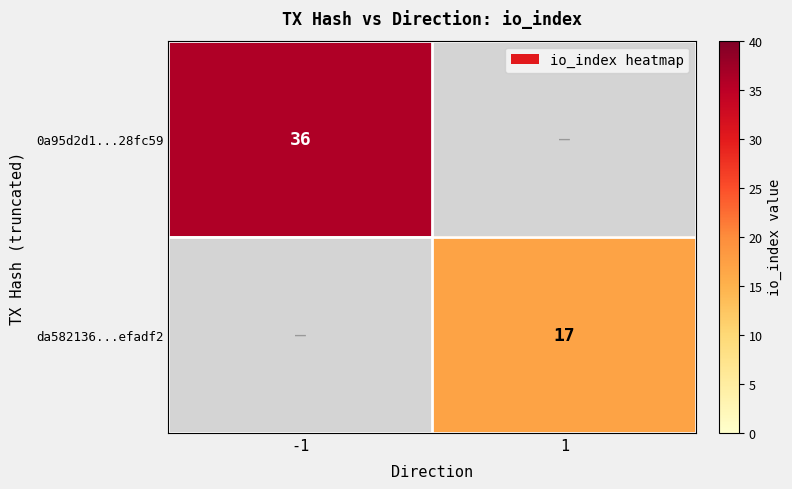

The 0a95d2d1...28fc59 series shows 36 at -1. True or false?

True